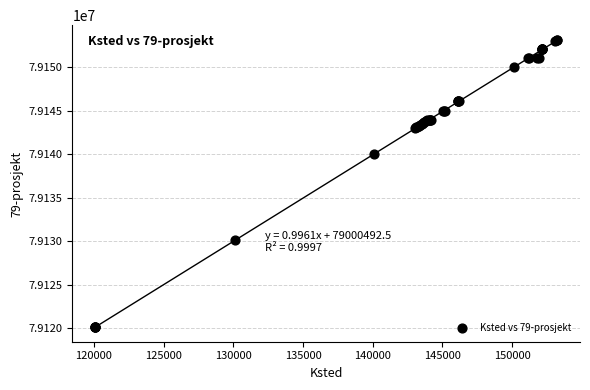

What Y value in the scatter plot is closest to 79136655?

79140100